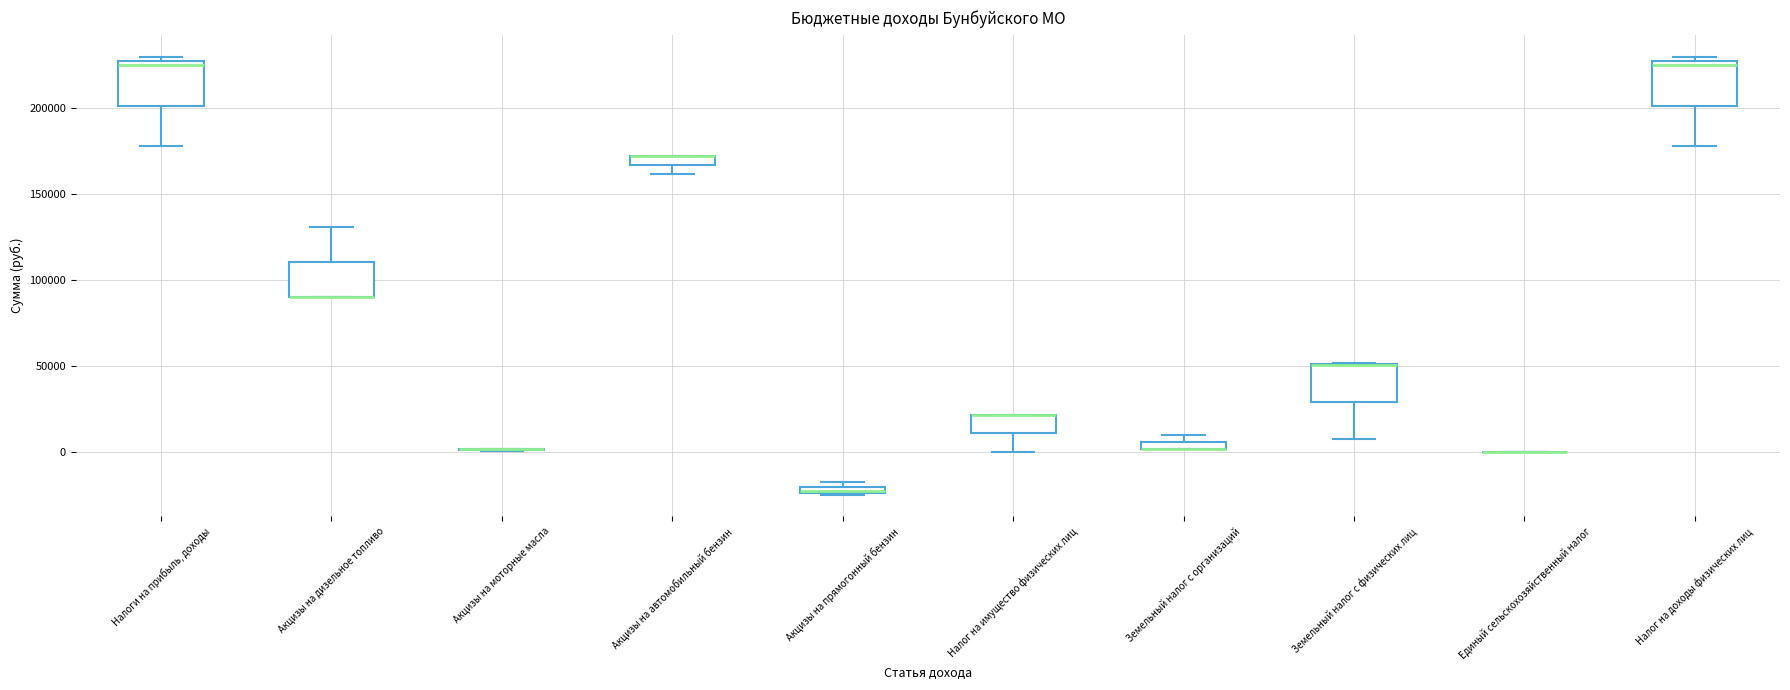

Where is the lower edge of the box for Акцизы на автомобильный бензин on the y-axis? The values are not printed on the chart, so give them approximately, as read against the axis.

165000